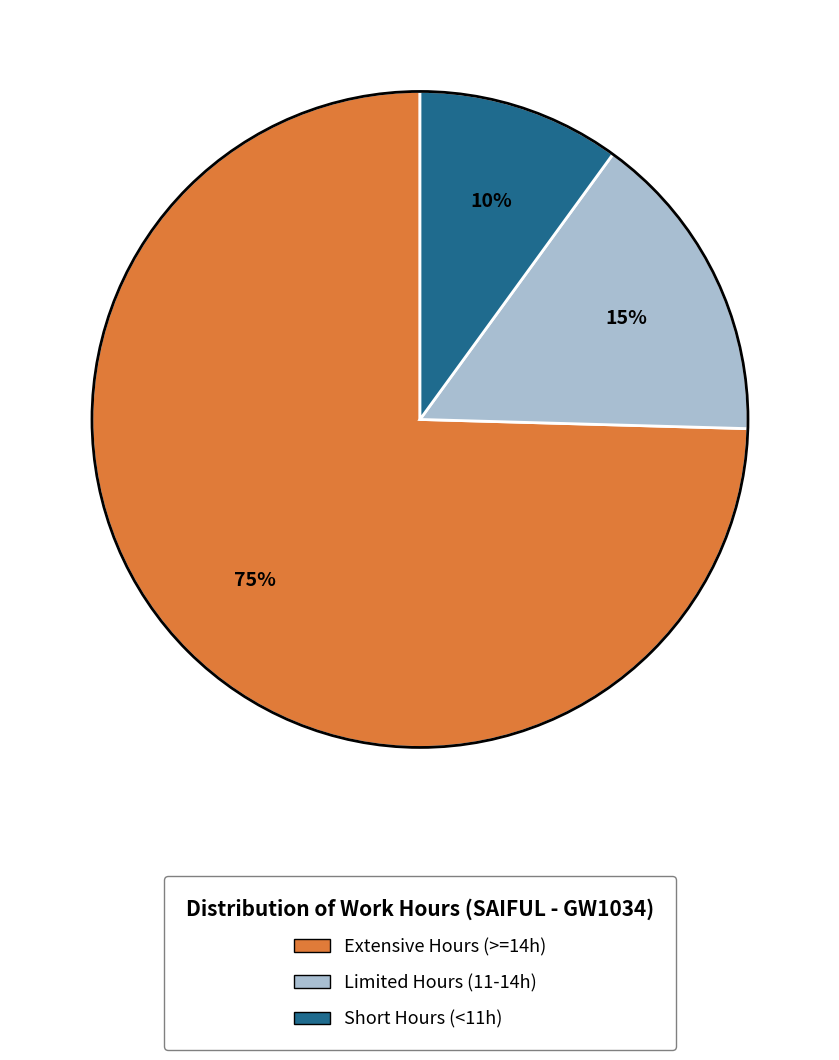

Does any single category account for the majority?

Yes